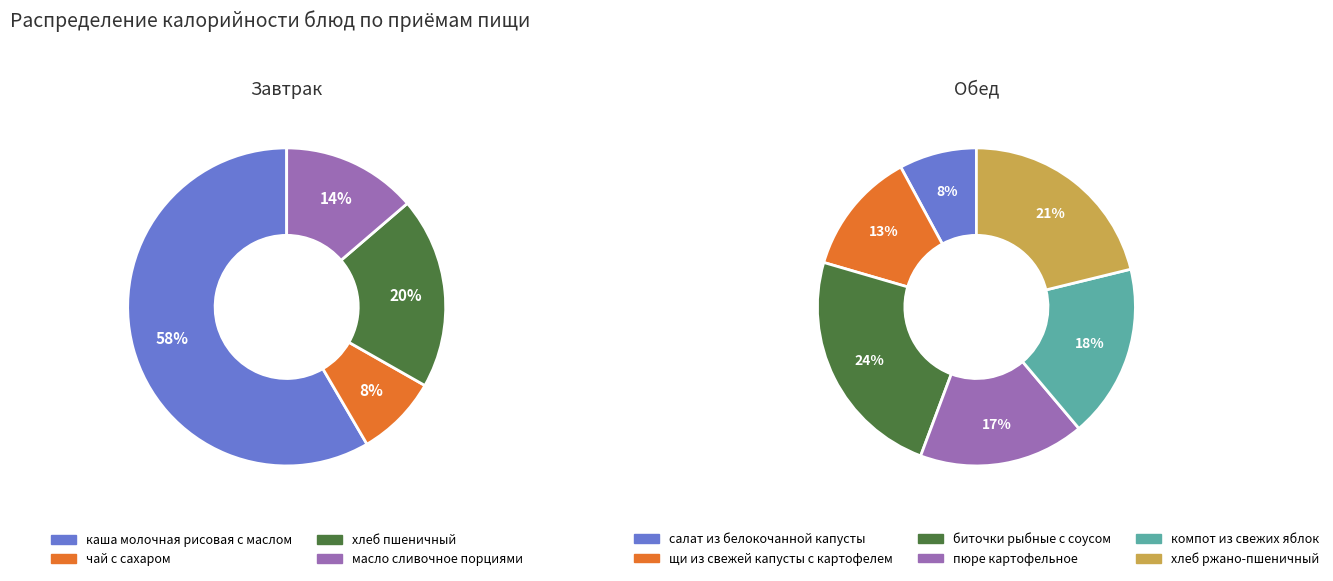

True or false: хлеб пшеничный accounts for 20% of the total.

True